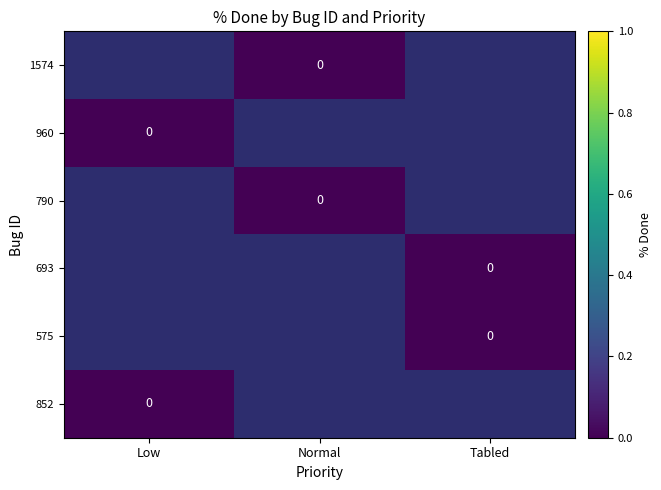

List the series in order of their peak value, lowest first.

1574, 960, 790, 693, 575, 852